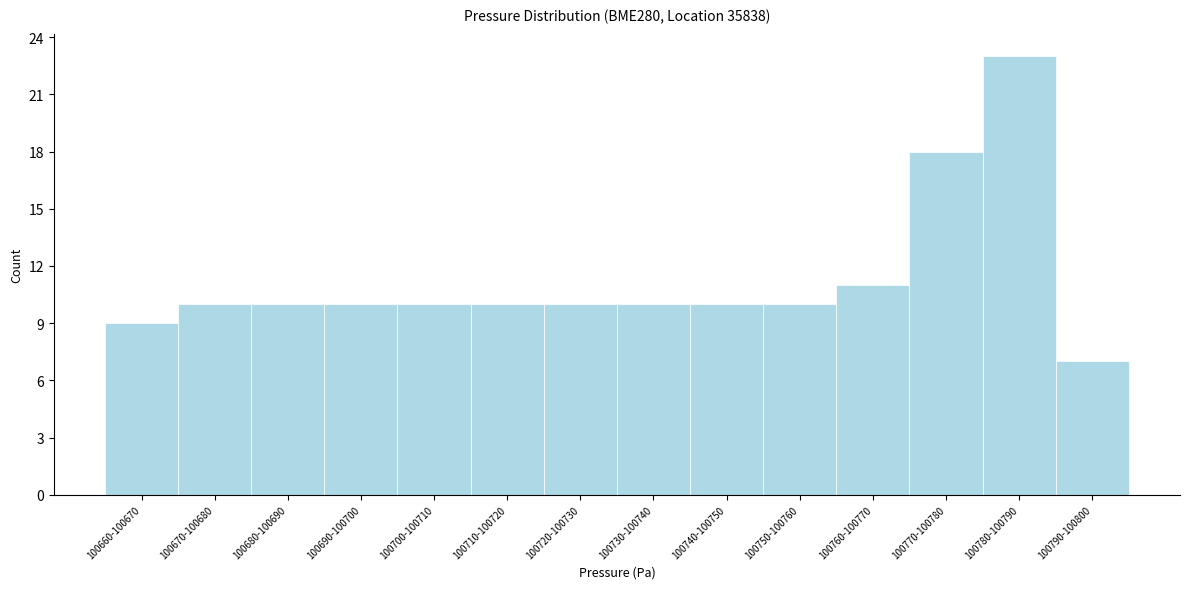

Reading left to right, list all the values displayed in this chart.

9	10	10	10	10	10	10	10	10	10	11	18	23	7